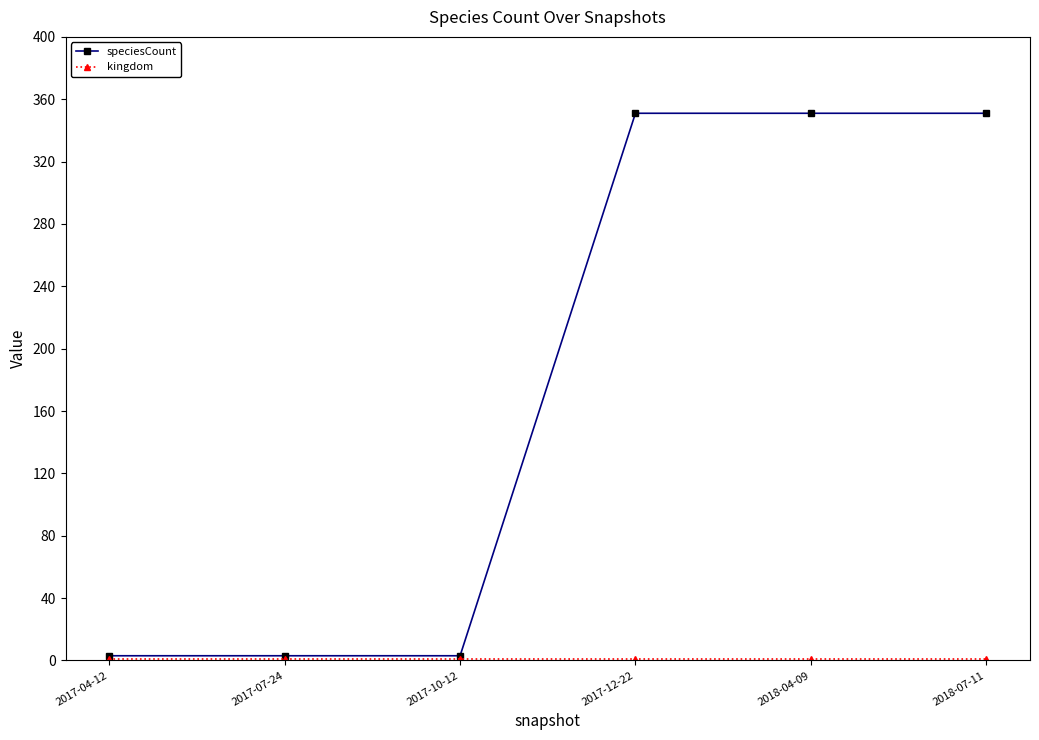

What is the label of the 1st point from the left?

2017-04-12